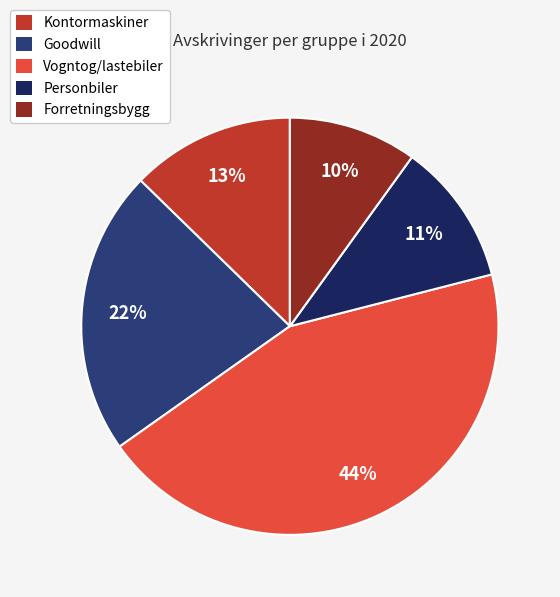

To the nearest percent, what percentage of the pie is Forretningsbygg?

10%